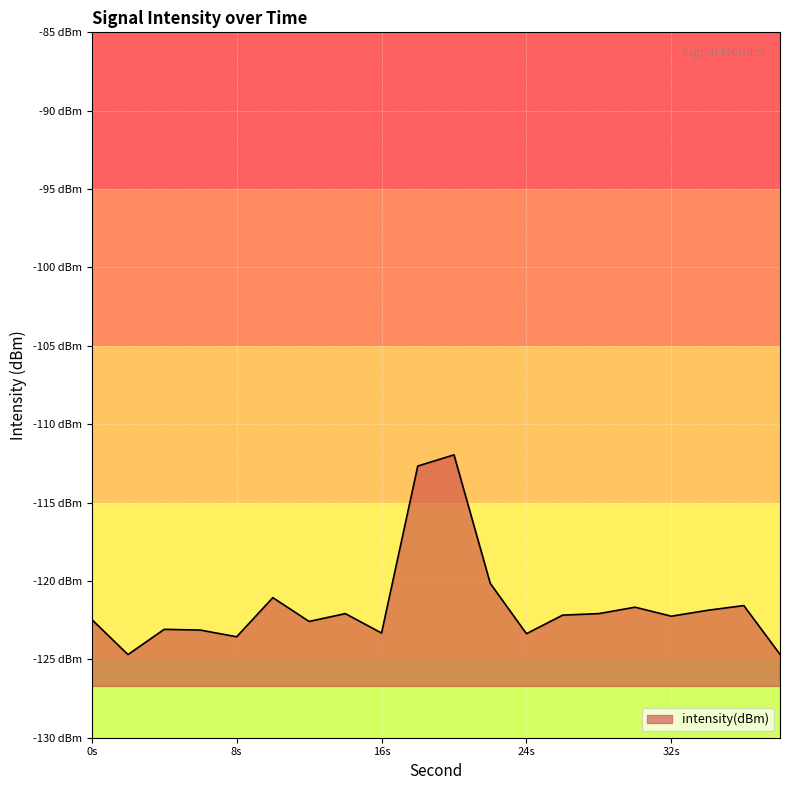

What is the change in value from 8s to 32s?

+1.3